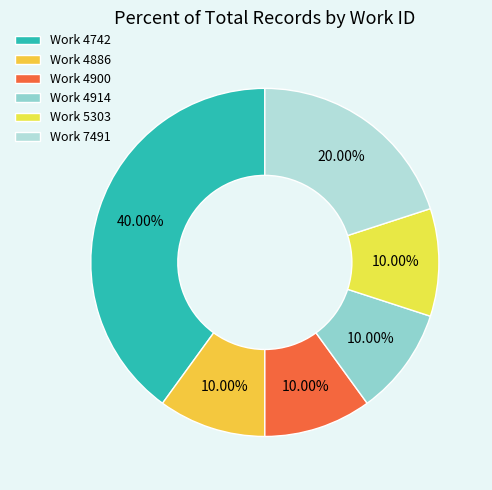

How many segments does this pie chart have?

6